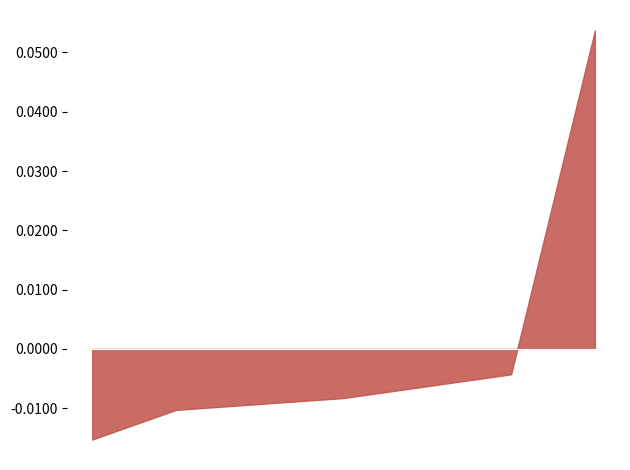

Does the chart display data point markers on the line(s)?

No